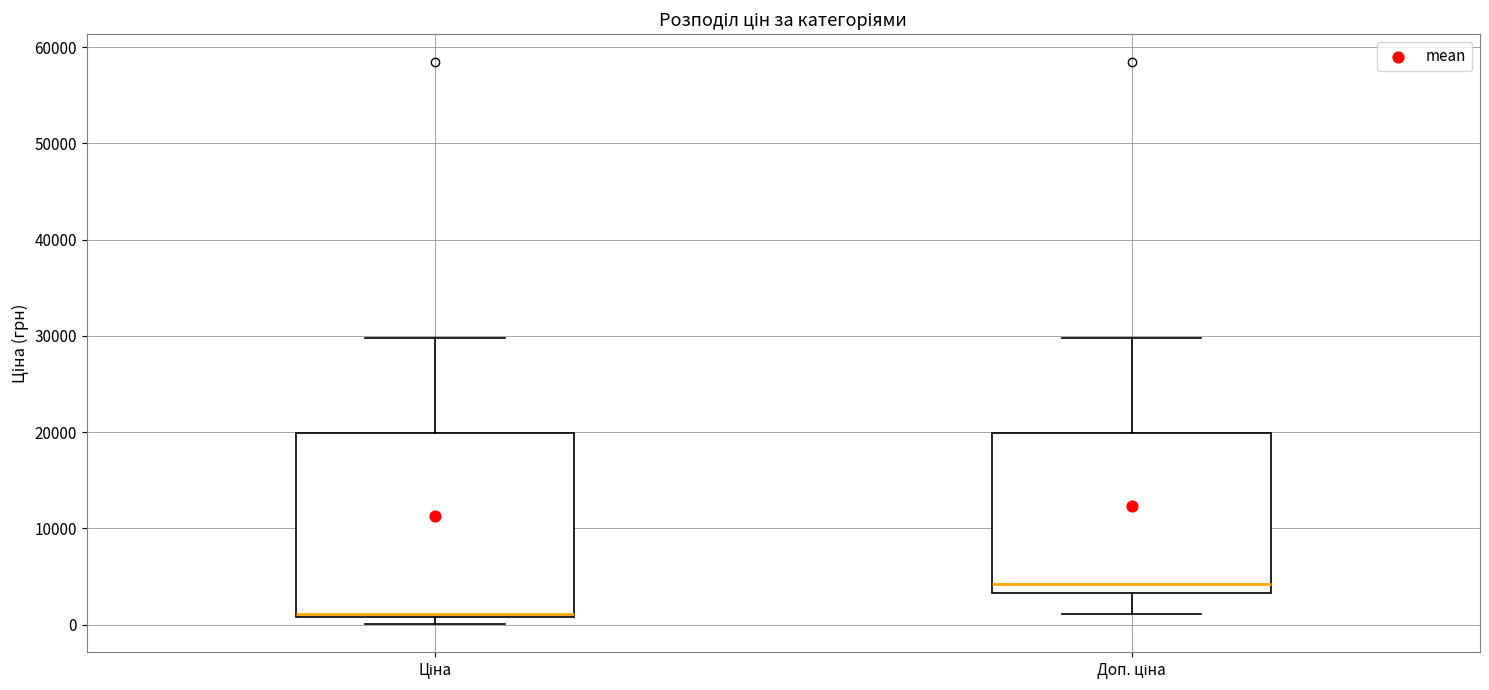

Where does the upper whisker of the box for Ціна end on the y-axis? The values are not printed on the chart, so give them approximately, as read against the axis.

30000